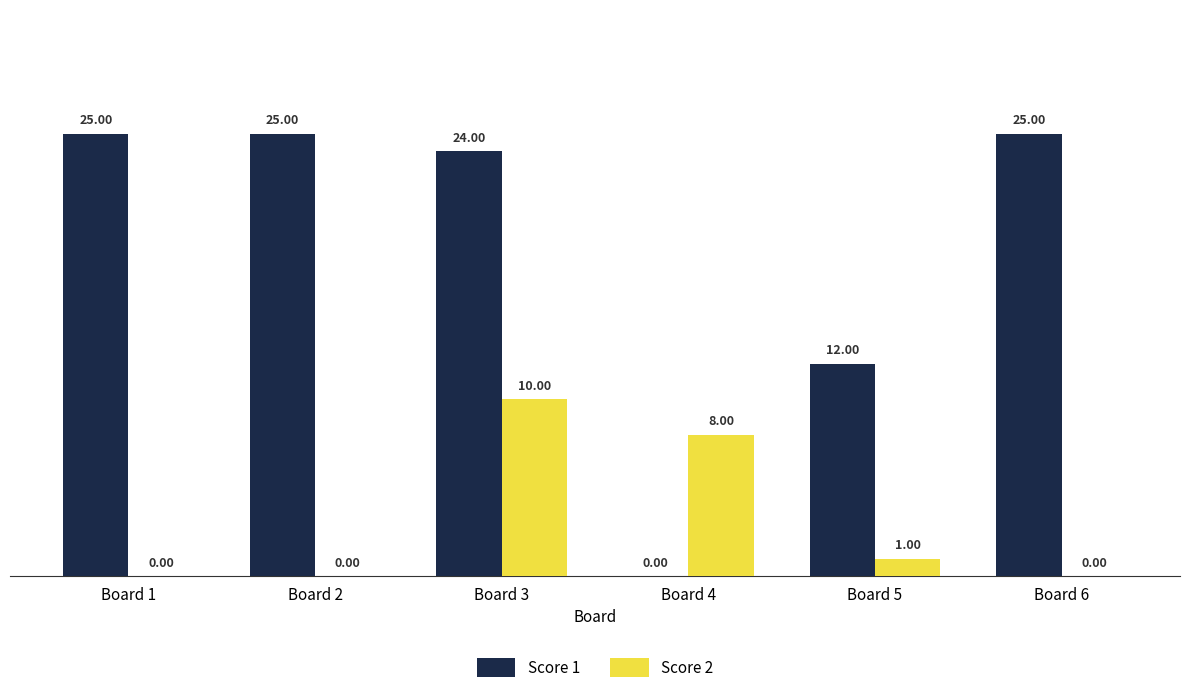

Reading left to right, extract all data points from this chart.

Score 1: 25	25	24	0	12	25
Score 2: 0	0	10	8	1	0